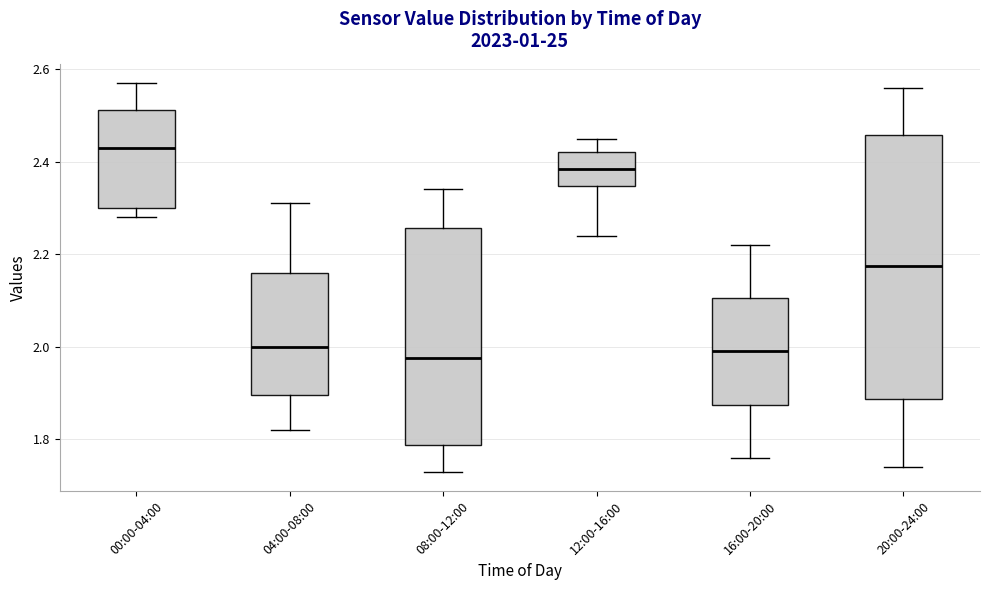

Comparing the boxes themselves (not the whiskers), which one is the tallest?

20:00-24:00